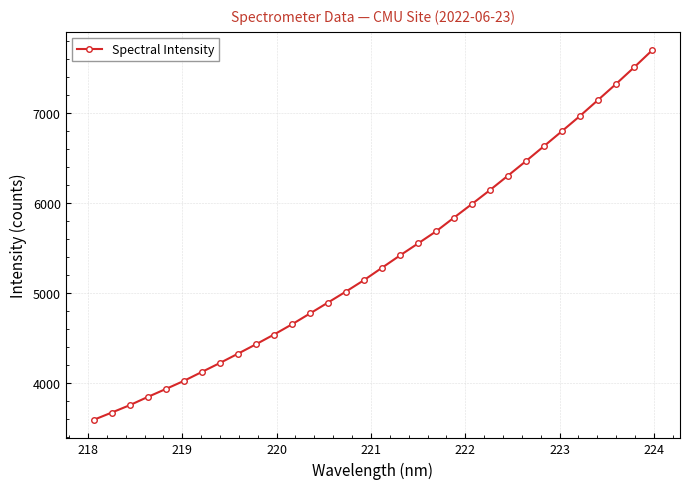

How many data points are less than 5284?

16